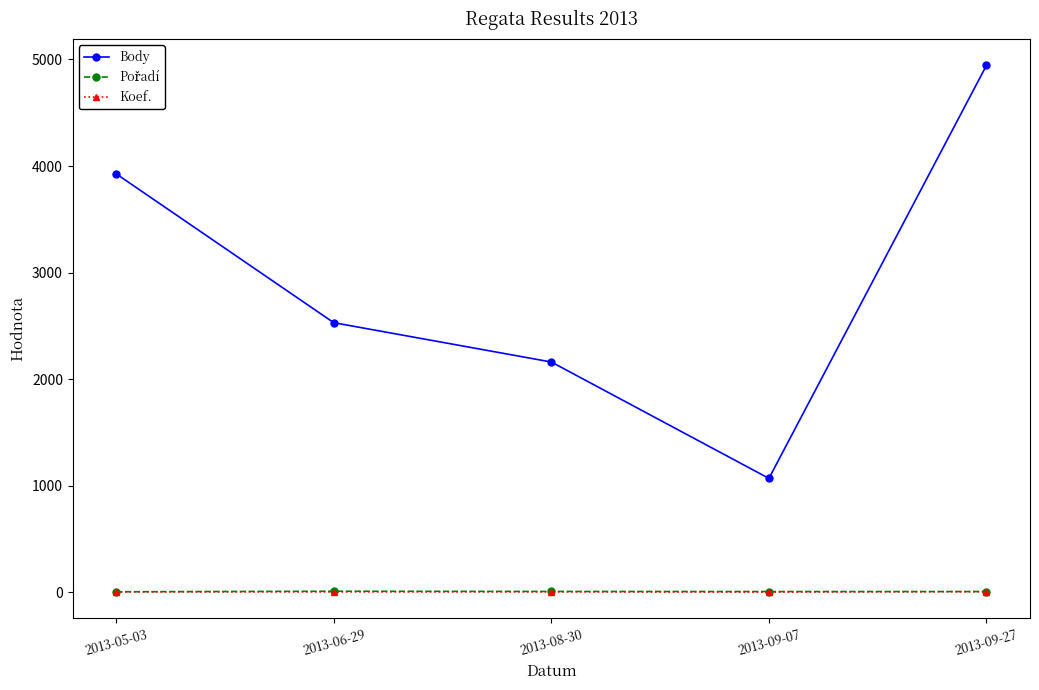

Is the value of Koef. at 2013-05-03 greater than the value of Body at 2013-05-03?

No